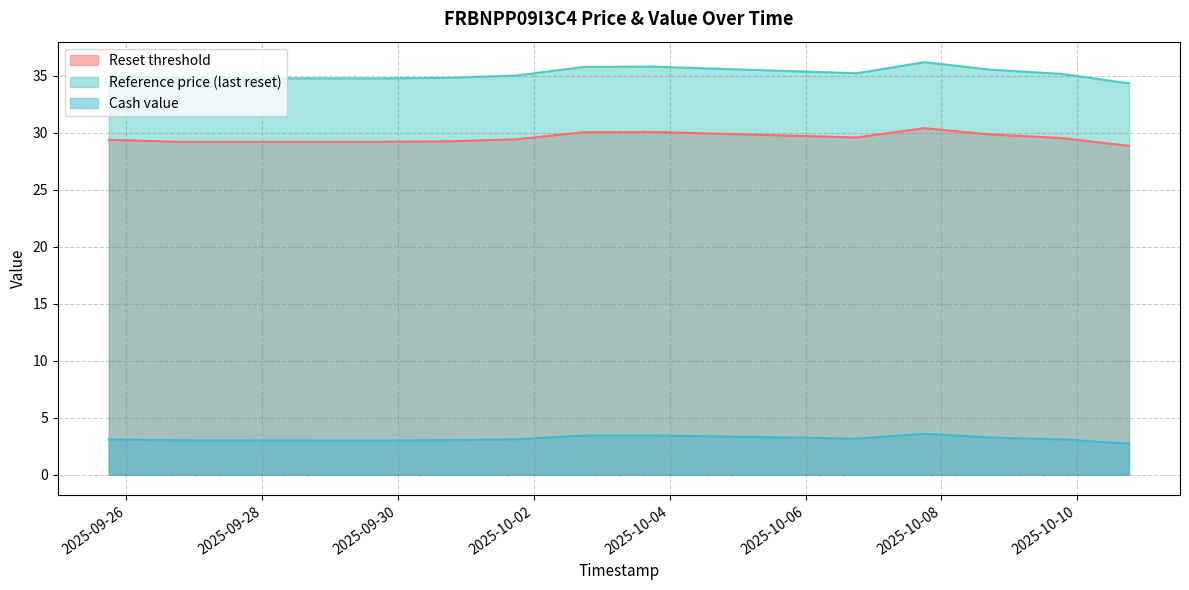

True or false: Cash value and Reference price (last reset) cross at least once.

False